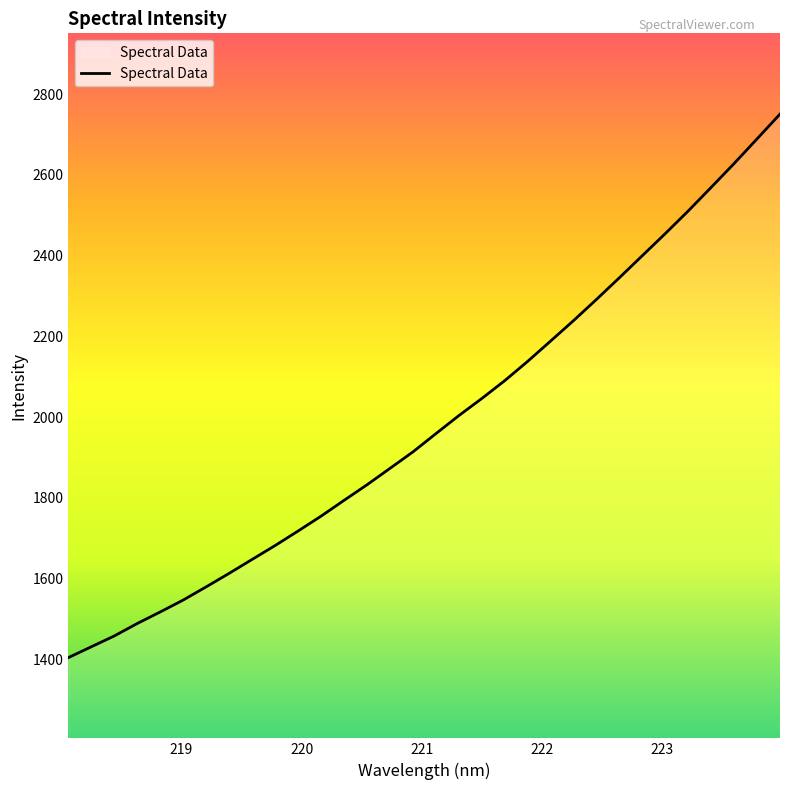

What is the minimum value shown in the chart?

1404.7